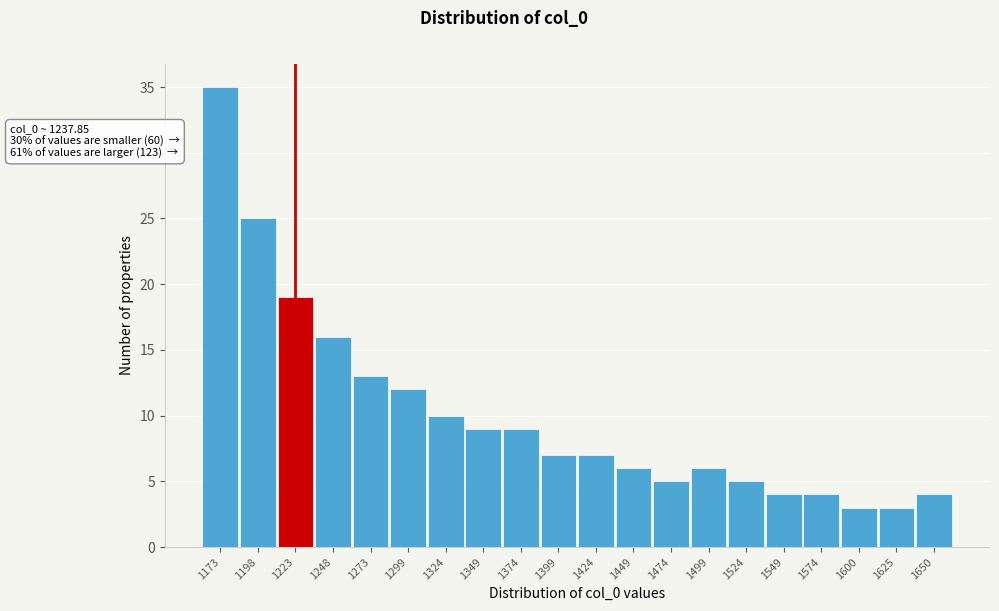

Reading left to right, extract all data points from this chart.

35	25	19	16	13	12	10	9	9	7	7	6	5	6	5	4	4	3	3	4